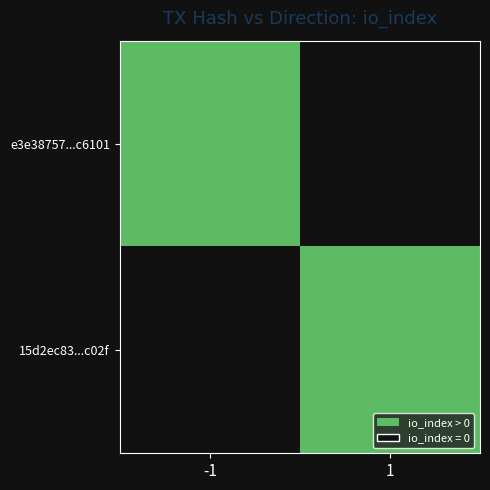

Which category has the highest value across all series?

-1